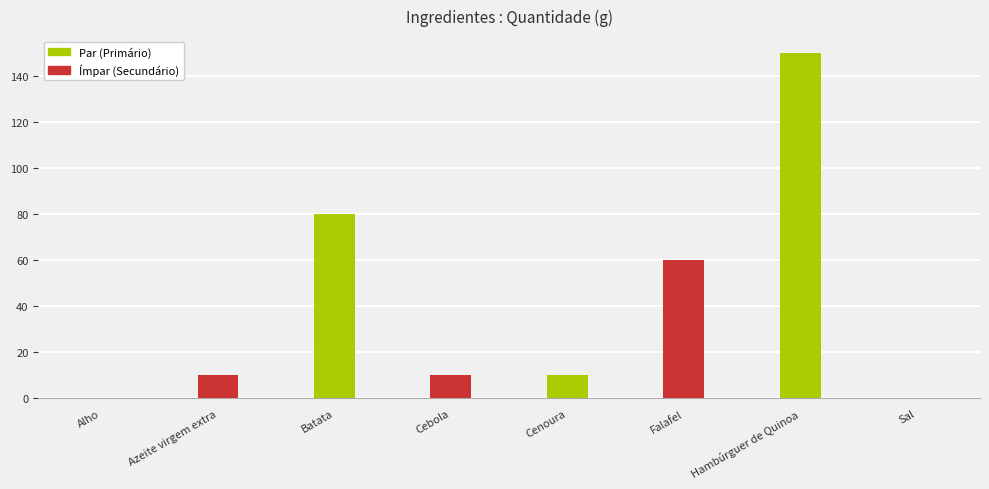

At which label is the value closest to 75?

Batata